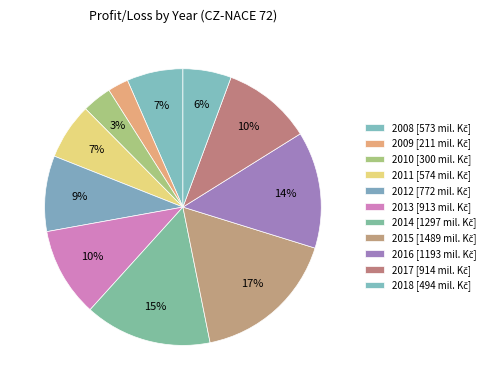

What is the total percentage of 2010 and 2011?

10.0%